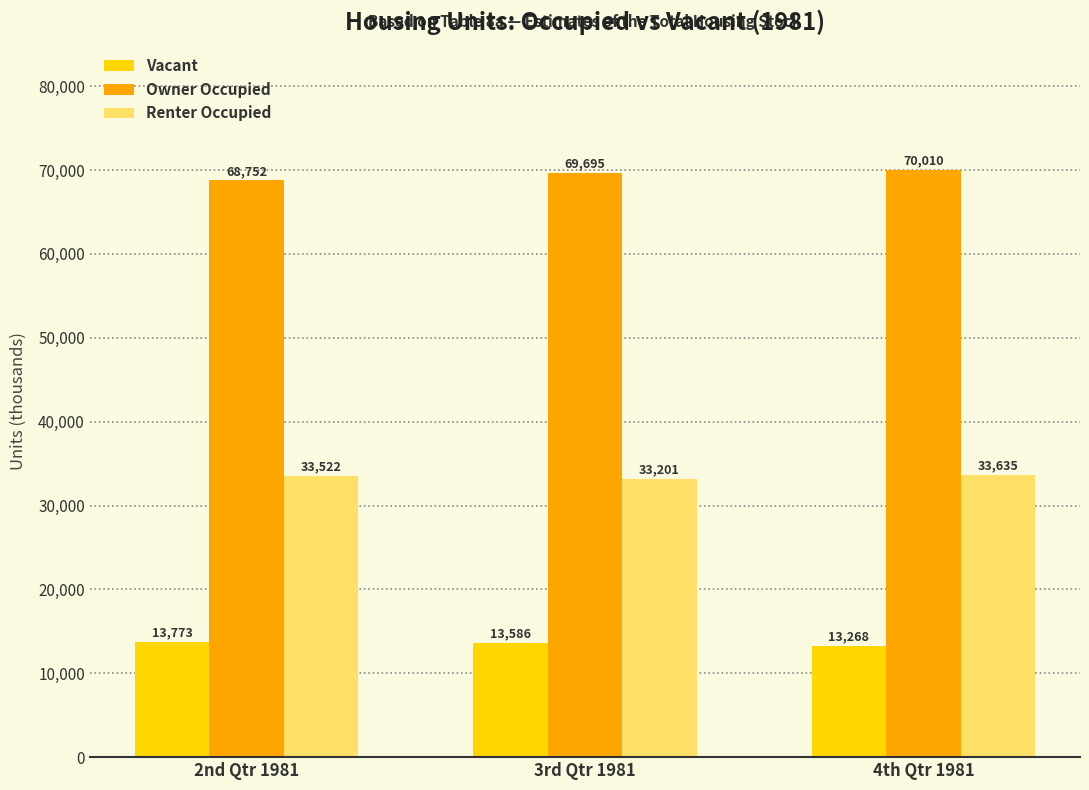

Which series has the widest spread of values?

Owner Occupied